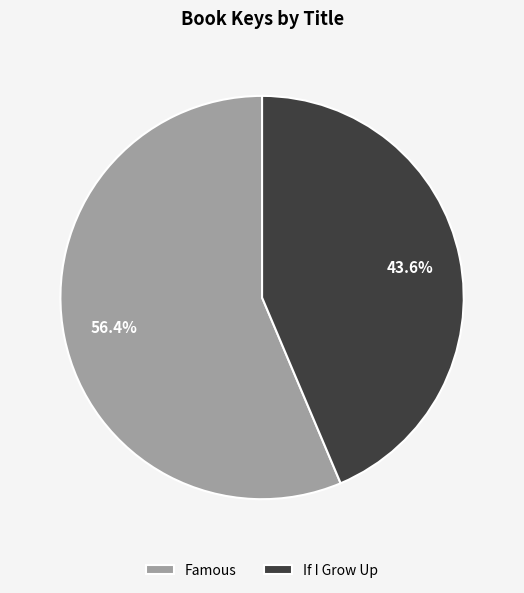

To the nearest percent, what is the difference between the largest and smallest slice percentages?

13%